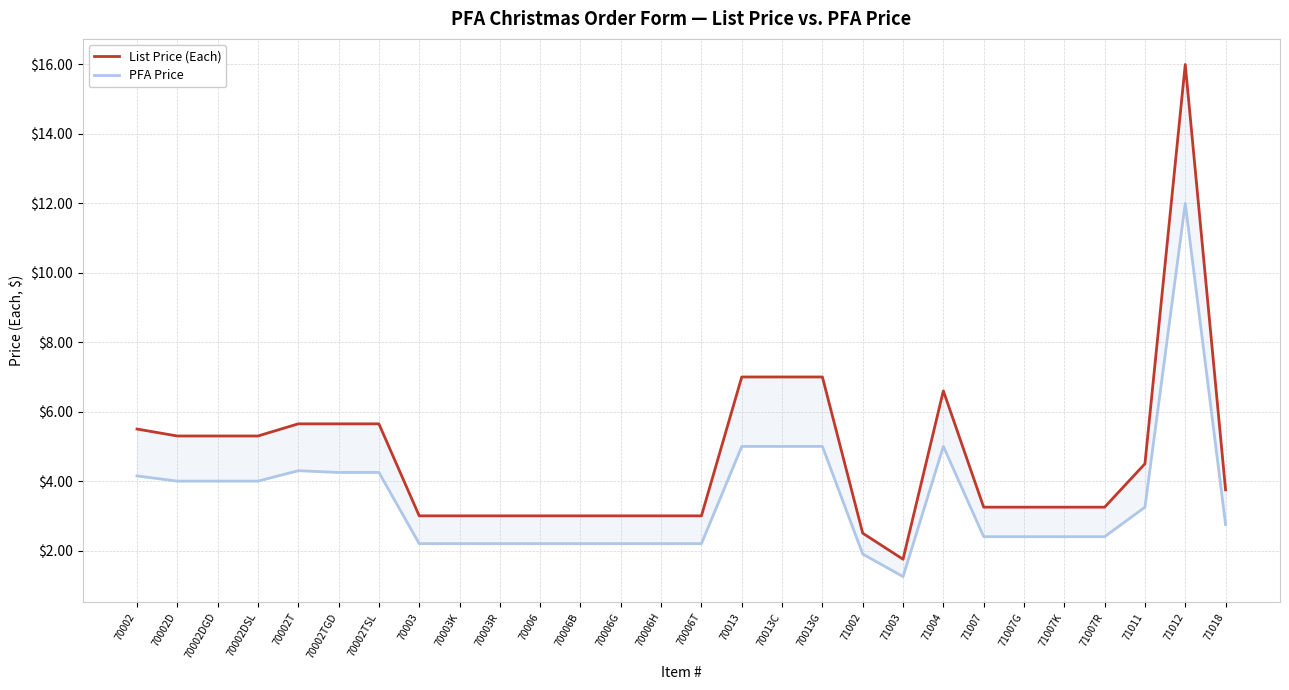

True or false: List Price (Each) and PFA Price cross at least once.

False